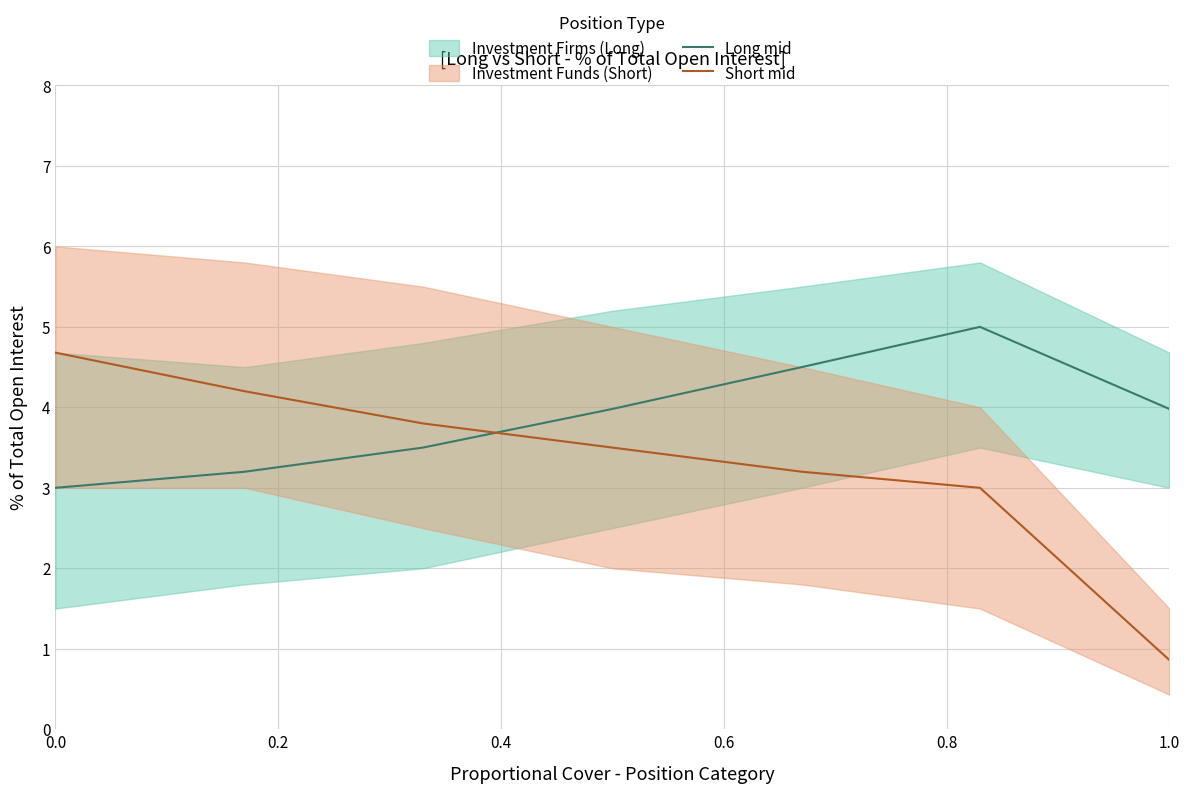

Which series has the largest range (max minus min)?

Short mid